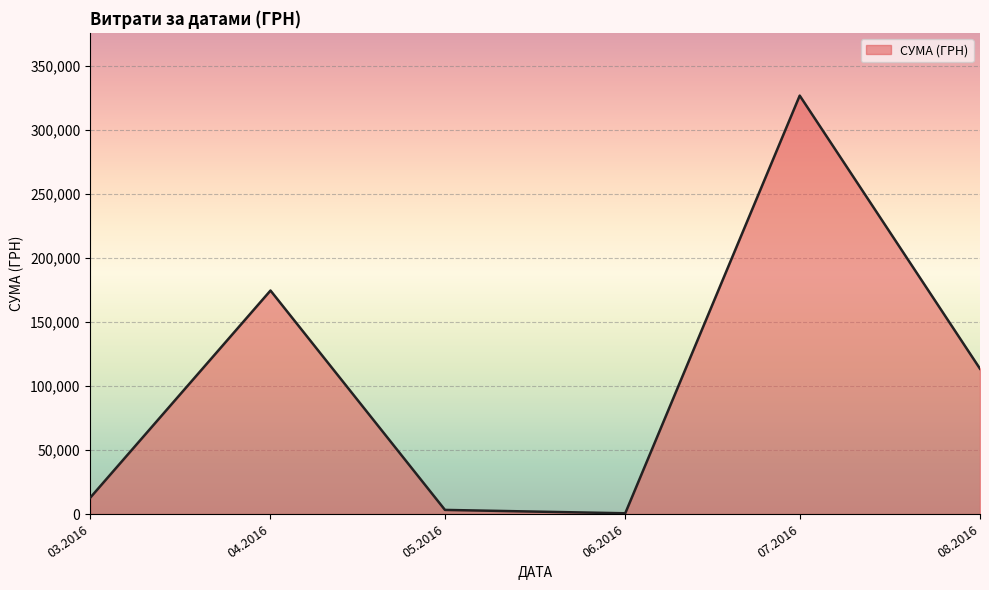

Does the chart have visible grid lines?

Yes